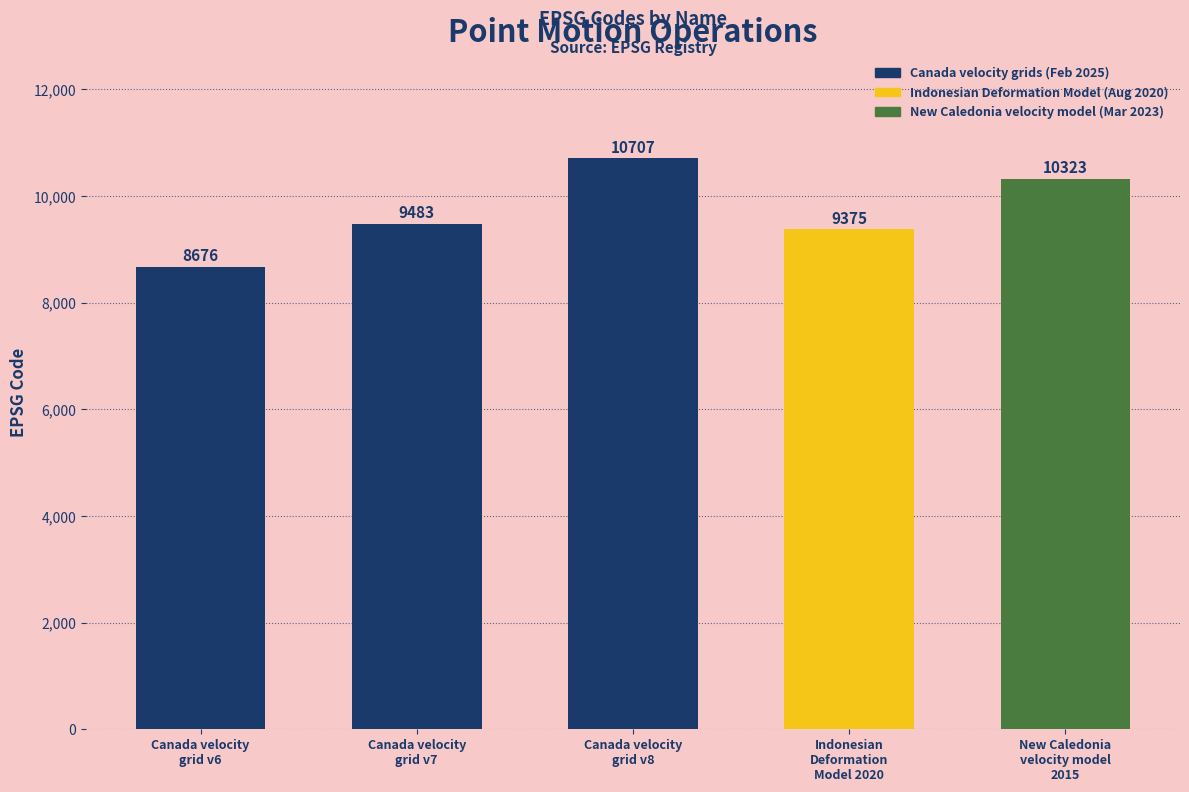

What is the ratio of the value at Canada velocity
grid v8 to the value at Canada velocity
grid v7?

1.1